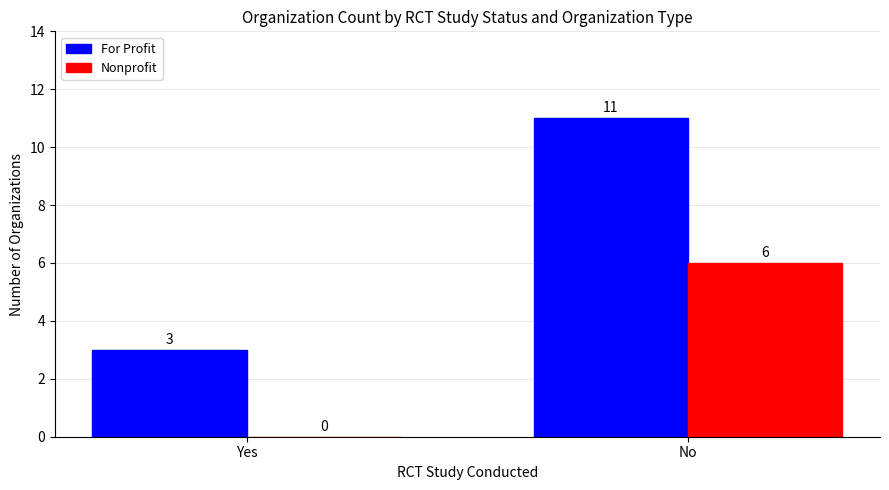

What is the total value across all series at No?

17